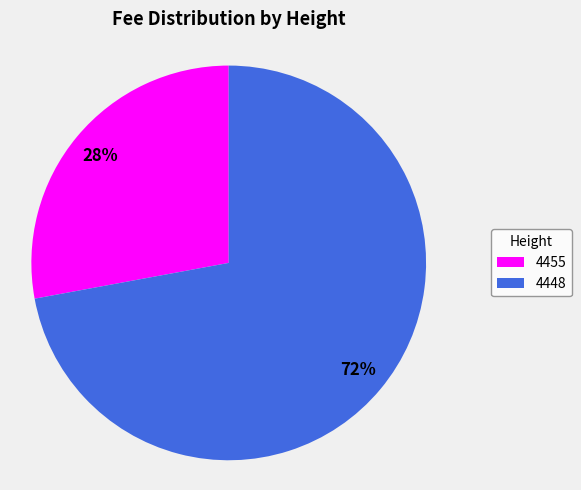

To the nearest percent, what is the combined percentage of 4455 and 4448?

100%